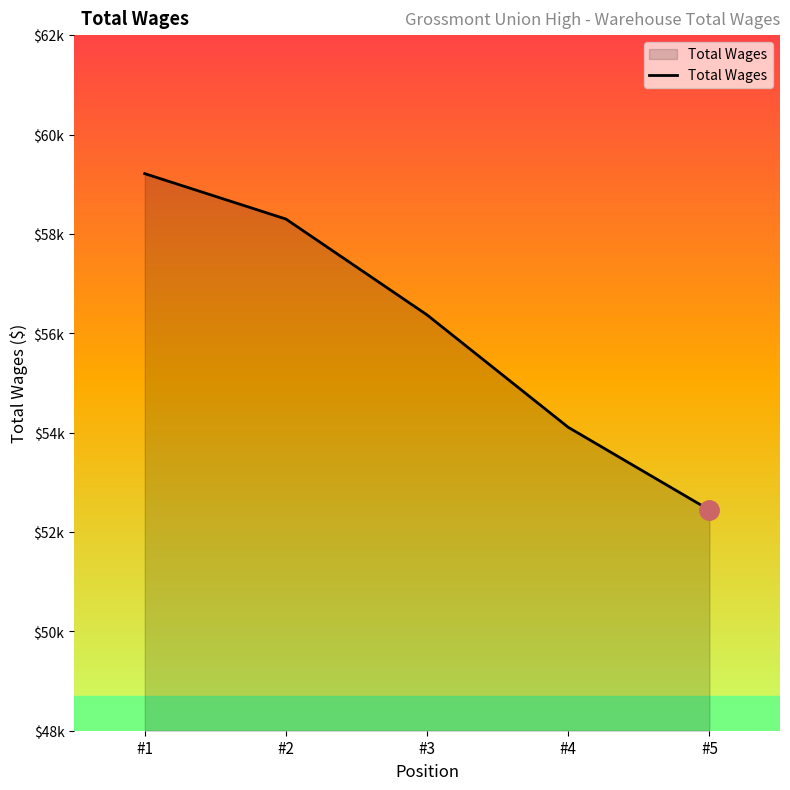

What is the approximate value at #4?

54107